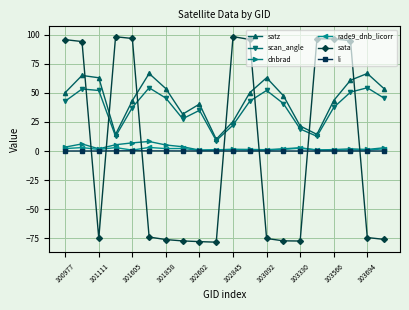

True or false: rade9_dnb_licorr has more than 1 points higher than both neighbors.

True